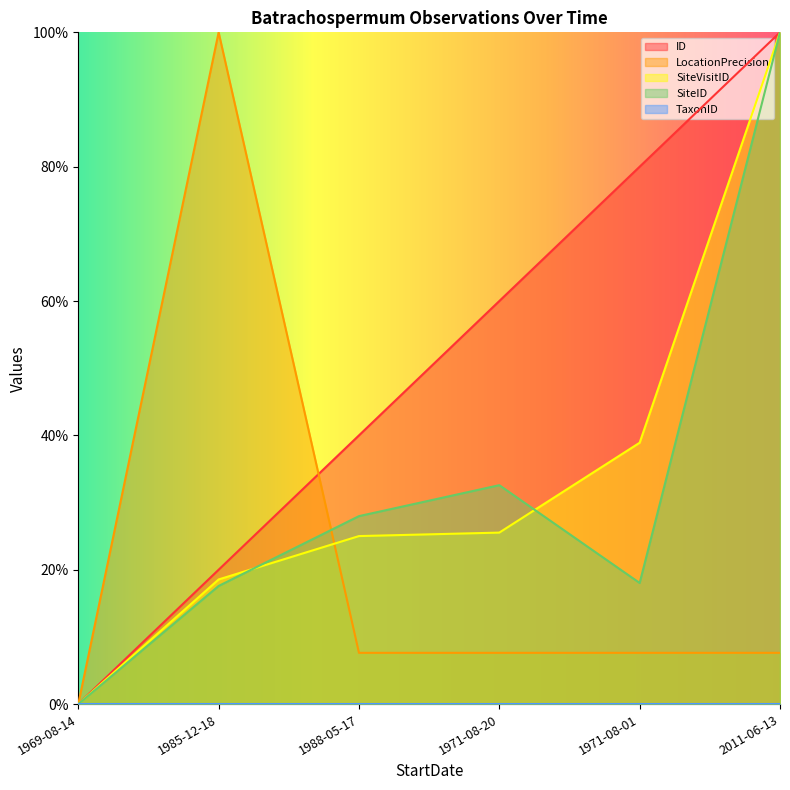

How many data points in ID are less than 60?

3